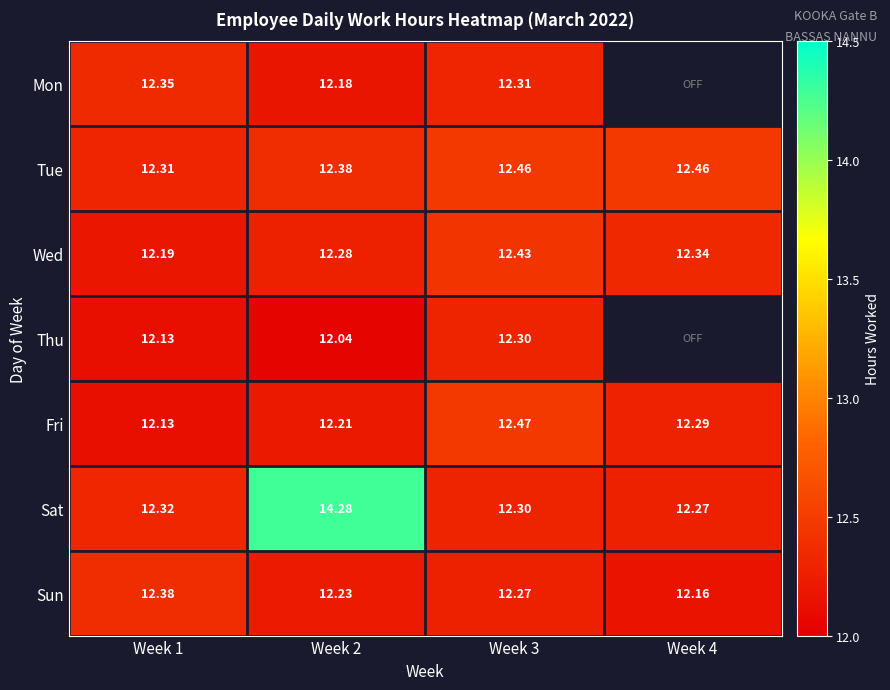

Is the value of Thu at Week 2 greater than the value of Fri at Week 1?

No